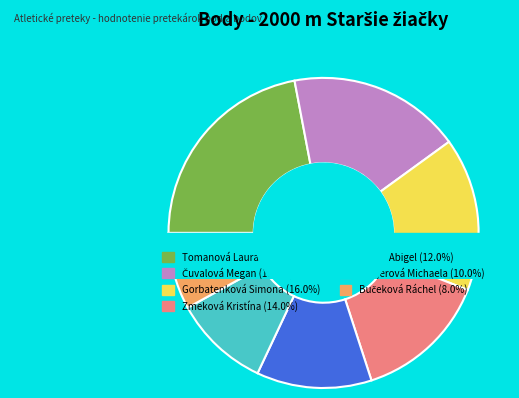

What percentage is the Havjerová Michaela slice, to the nearest percent?

10%